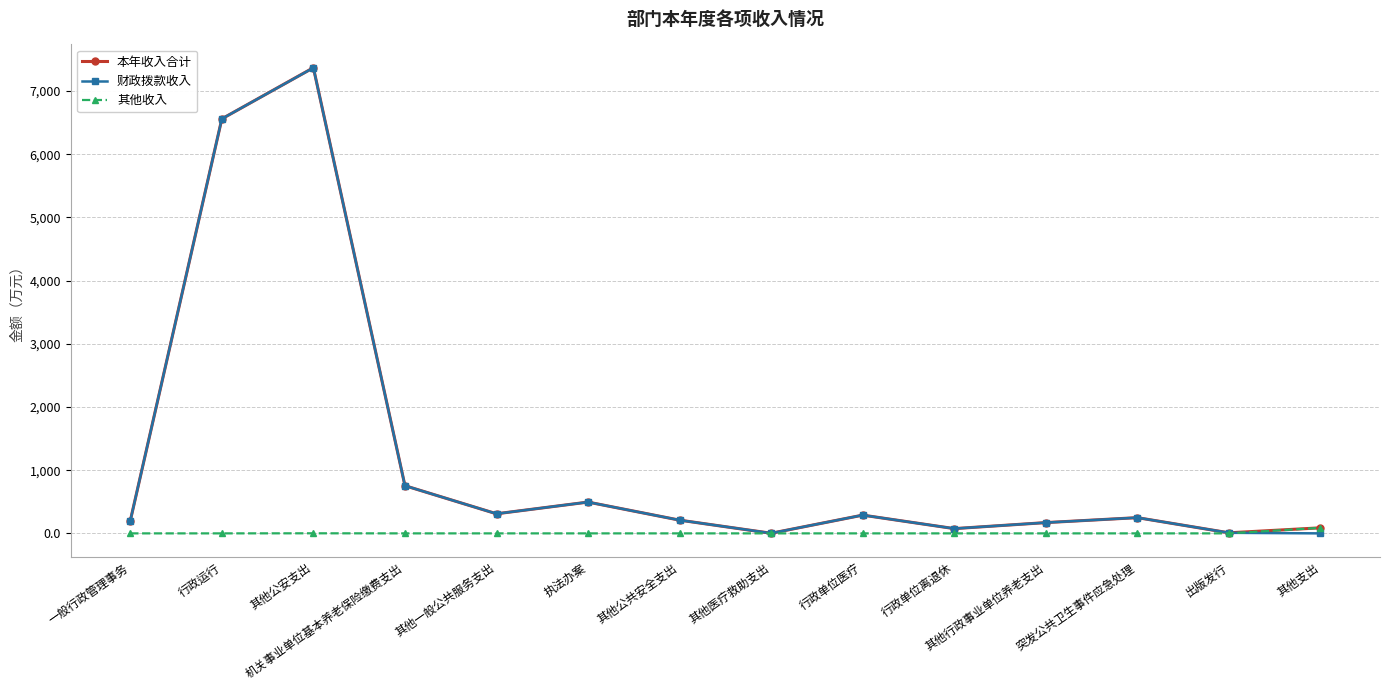

At how many categories does at least one series exceed 6954?

1